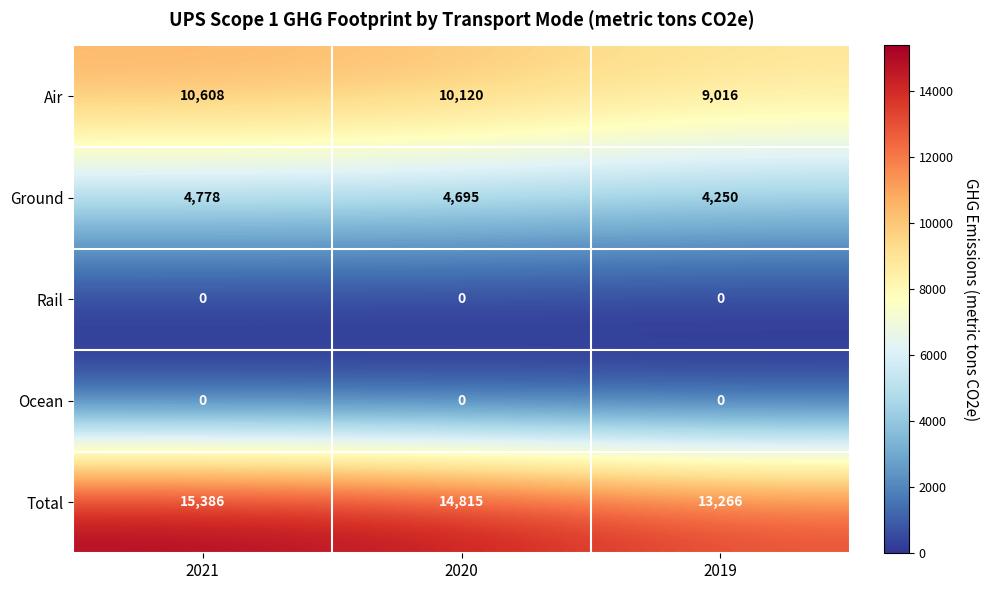

Reading left to right, extract all data points from this chart.

Air: 10608	10120	9016
Ground: 4778	4695	4250
Rail: 0	0	0
Ocean: 0	0	0
Total: 15386	14815	13266